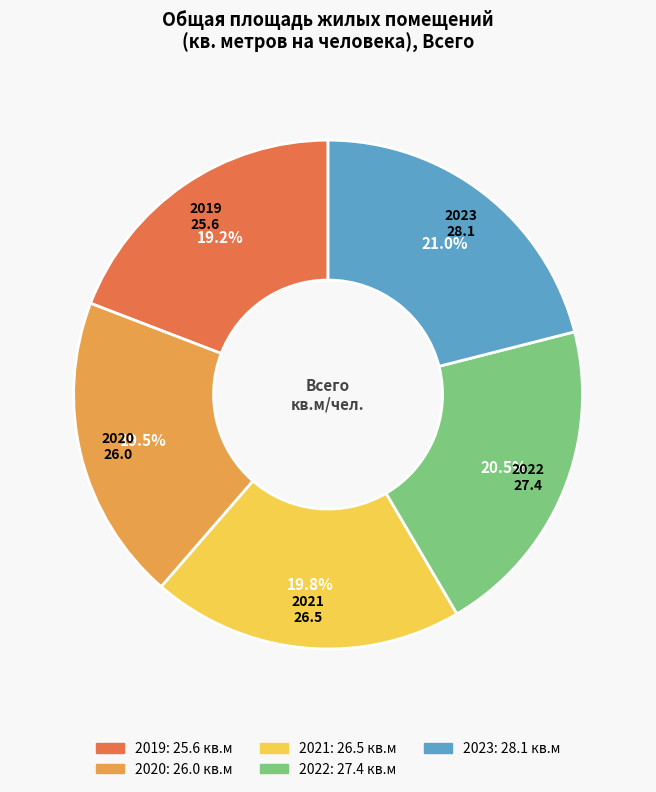

To the nearest percent, what is the difference between the 2020 and 2022 slice percentages?

1%